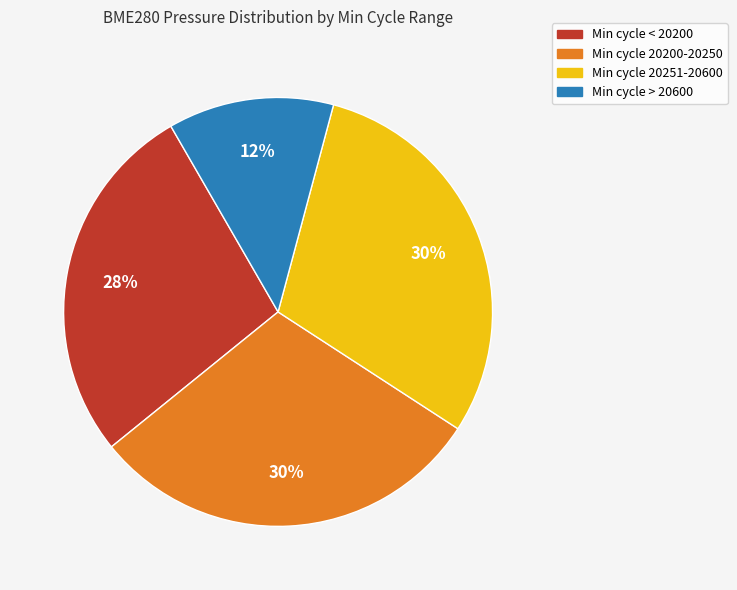

Is there any slice that represents more than half of the pie?

No